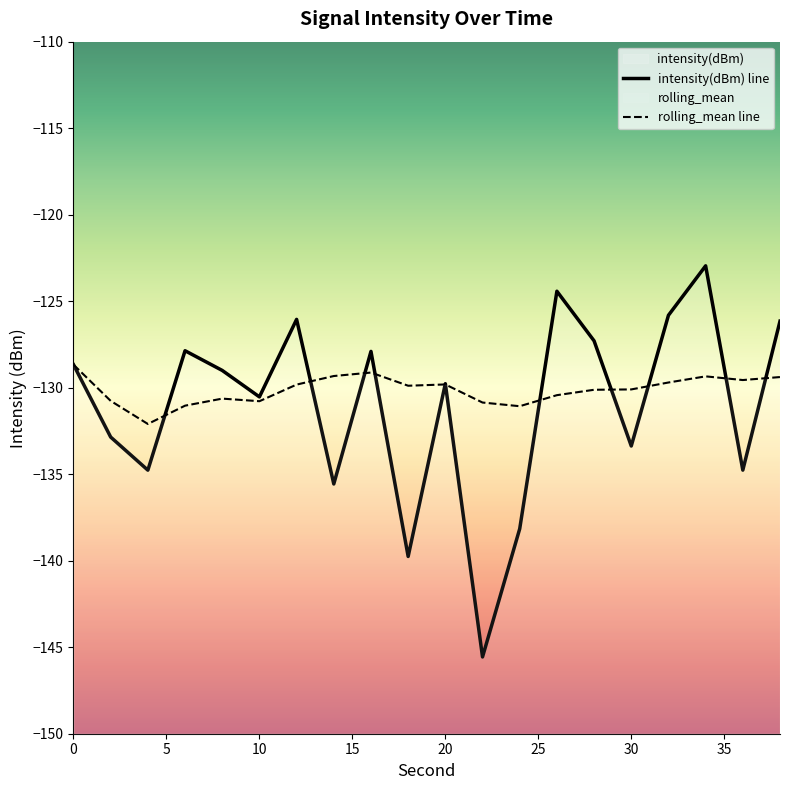

Which series has the largest total across all categories?

rolling_mean